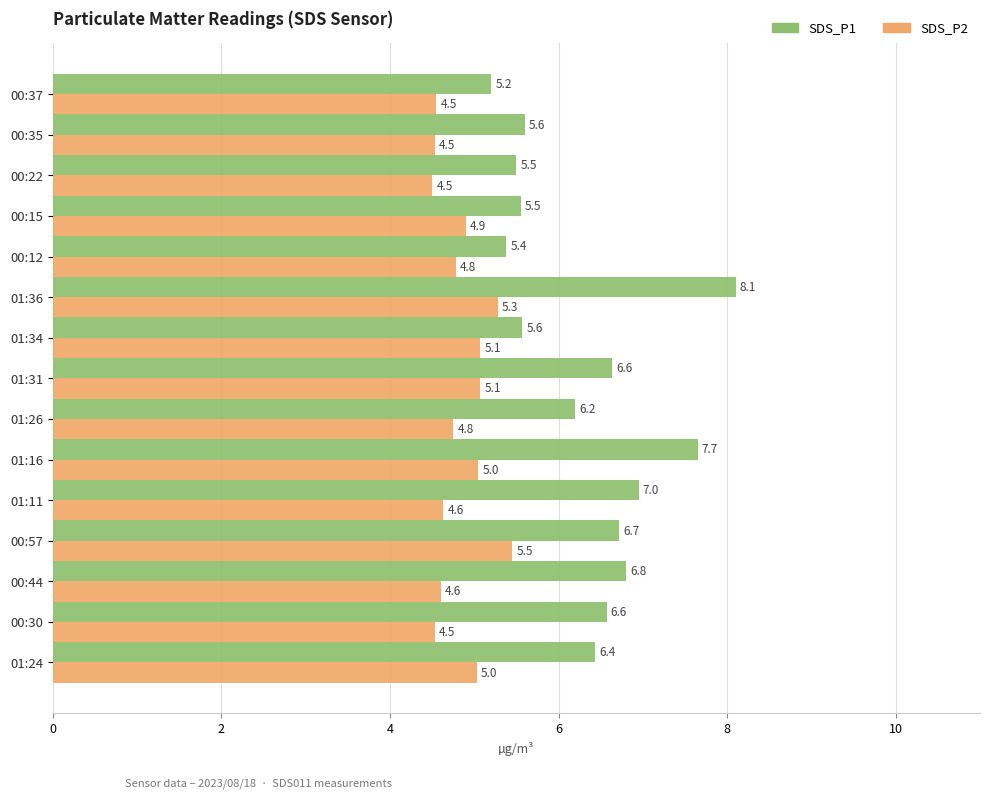

Which label corresponds to the largest value in the chart?

01:36